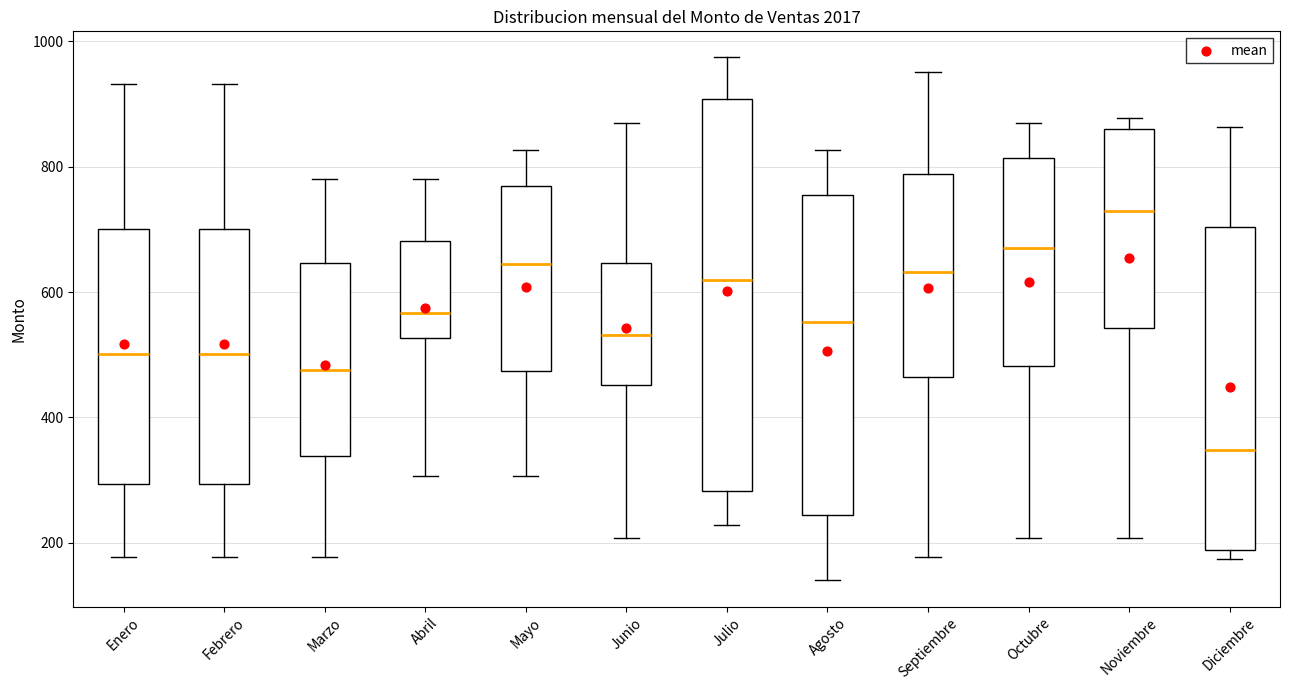

Reading left to right, read every box against the y-axis: the position of its median line, the range the box covers, and the ends of its whiskers. The values are not printed on the chart, so give them approximately, as read against the axis.

Enero: median 500, box 300 to 700, whiskers 180 to 940
Febrero: median 500, box 300 to 700, whiskers 180 to 940
Marzo: median 480, box 340 to 640, whiskers 180 to 780
Abril: median 560, box 520 to 680, whiskers 300 to 780
Mayo: median 640, box 480 to 760, whiskers 300 to 820
Junio: median 540, box 460 to 640, whiskers 200 to 880
Julio: median 620, box 280 to 900, whiskers 220 to 980
Agosto: median 560, box 240 to 760, whiskers 140 to 820
Septiembre: median 640, box 460 to 780, whiskers 180 to 960
Octubre: median 660, box 480 to 820, whiskers 200 to 880
Noviembre: median 720, box 540 to 860, whiskers 200 to 880
Diciembre: median 340, box 180 to 700, whiskers 180 (just below the box's lower edge) to 860